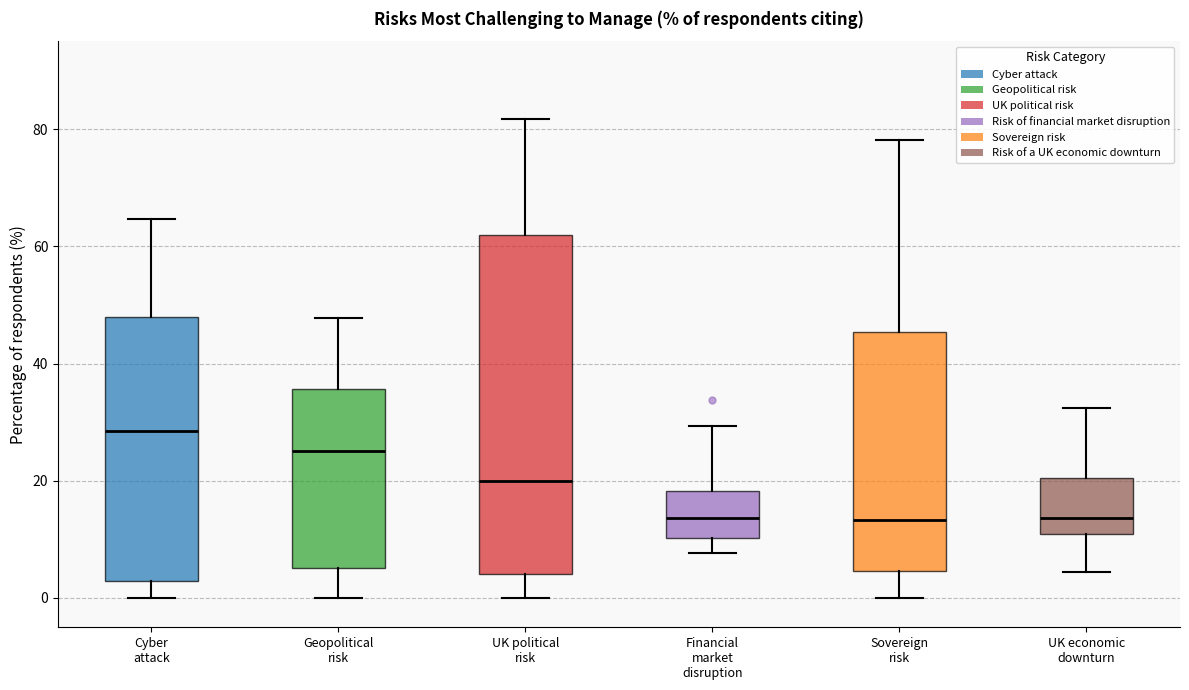

Which box's median line is the highest?

Cyber attack